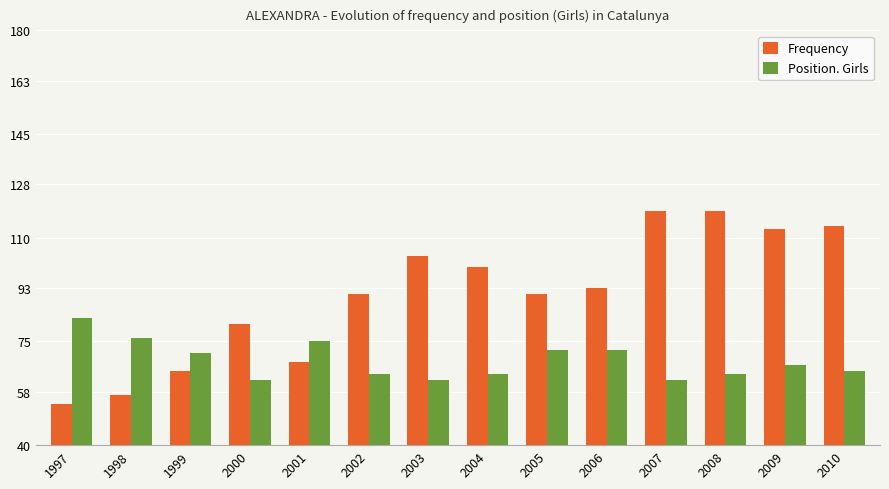

How many data points in Position. Girls are less than 67?

7